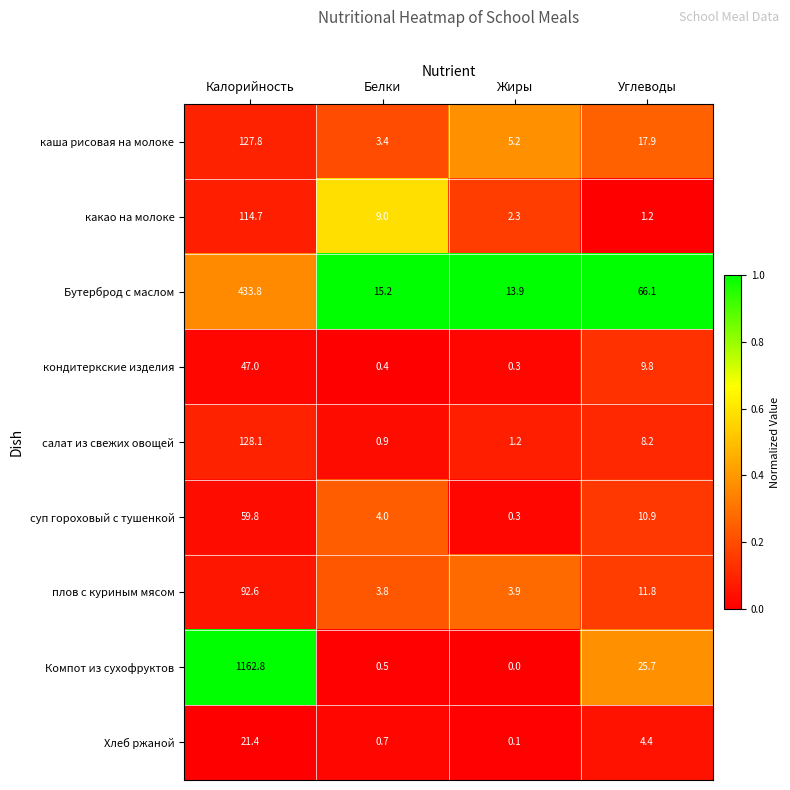

Where is кондитеркские изделия nearest to the value 23?

Углеводы